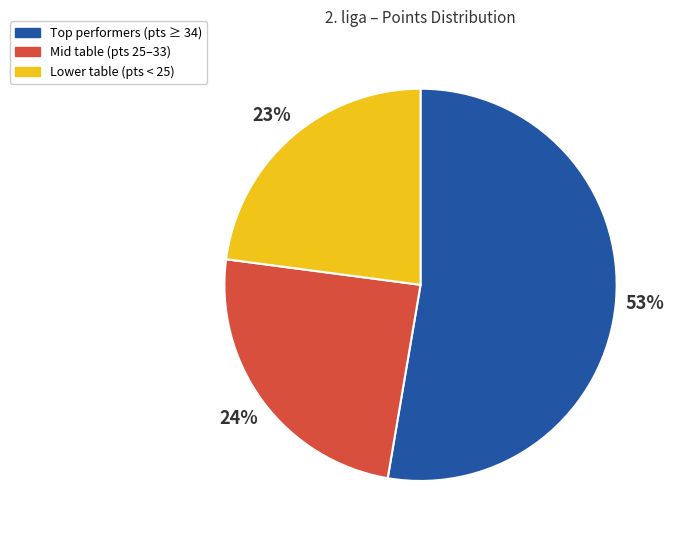

To the nearest percent, what percentage of the pie is Lower table (pts < 25)?

23%